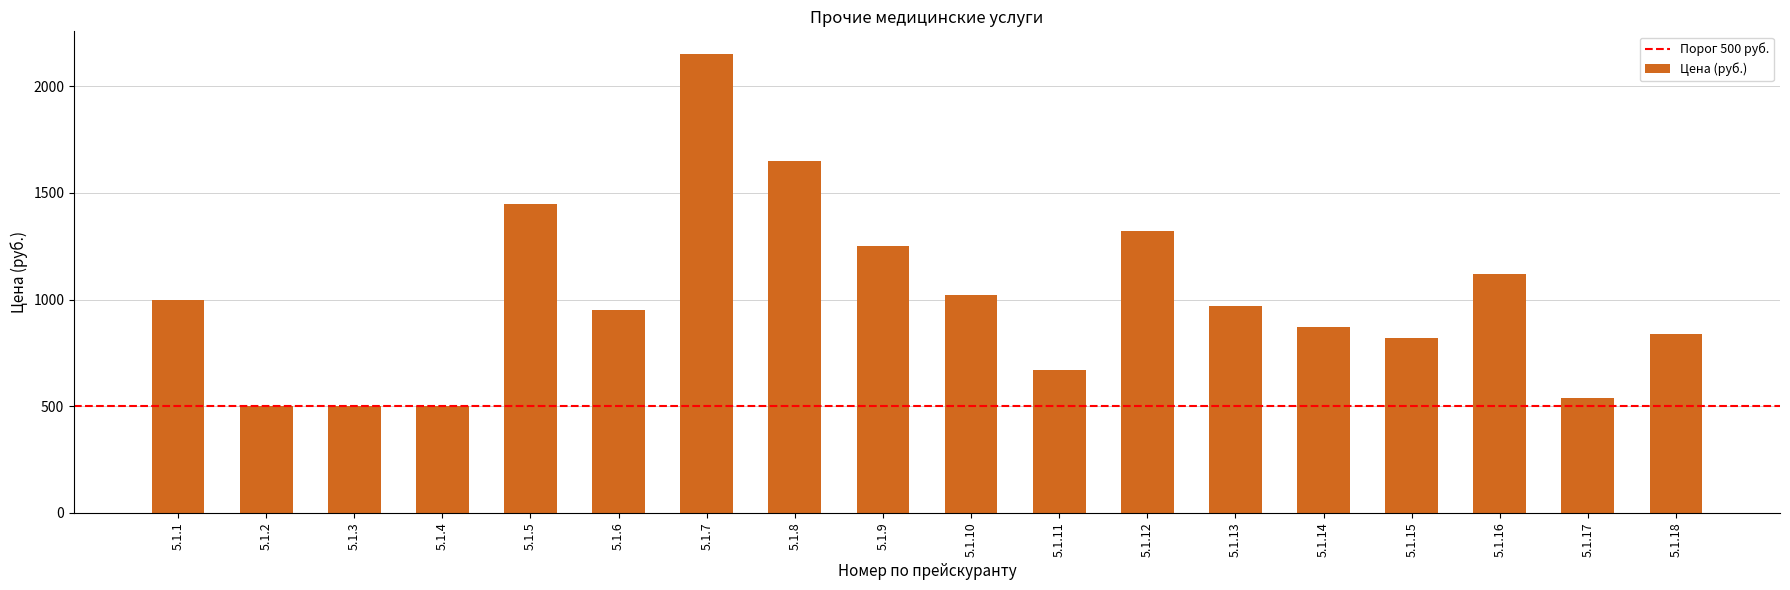

True or false: the data shows 2150 at 5.1.7.

True